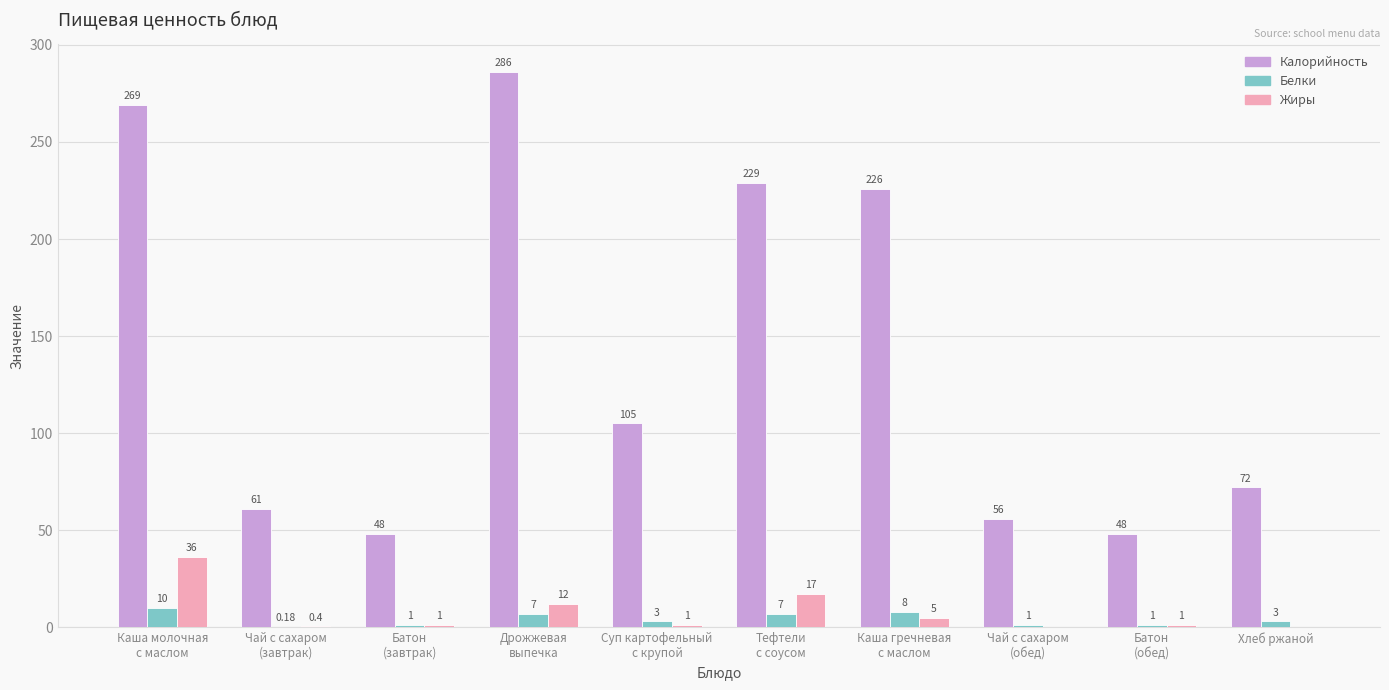

Which series has the largest total across all categories?

Калорийность